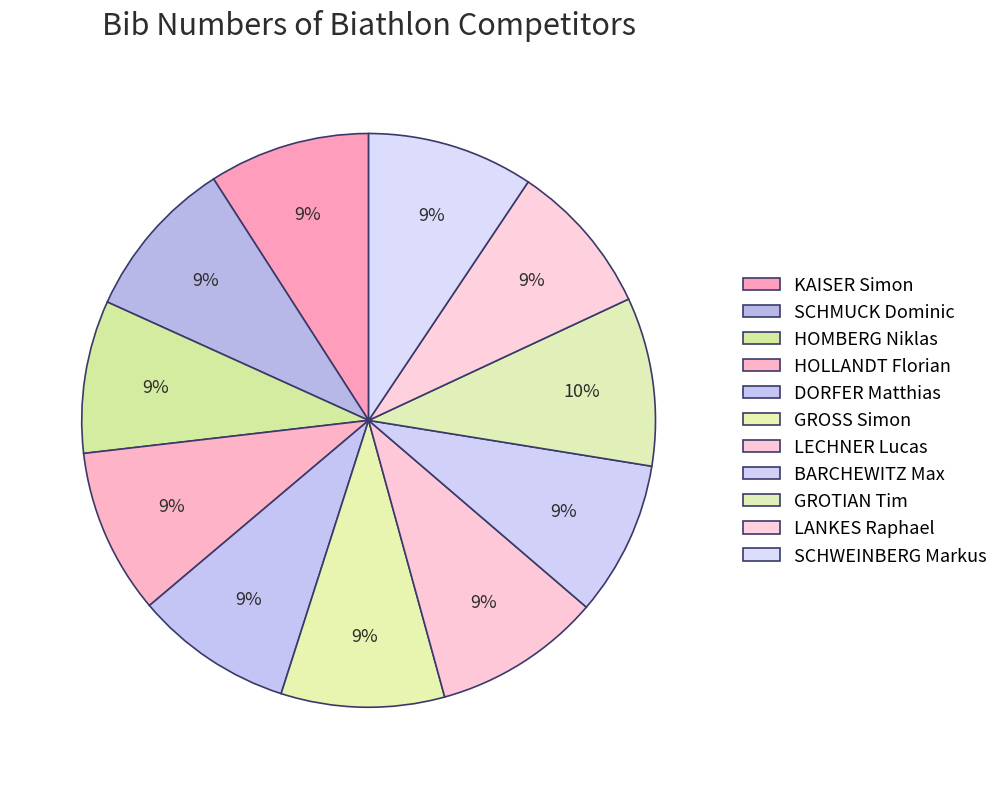

What is the ratio of the value at KAISER Simon to the value at SCHWEINBERG Markus?

1.0